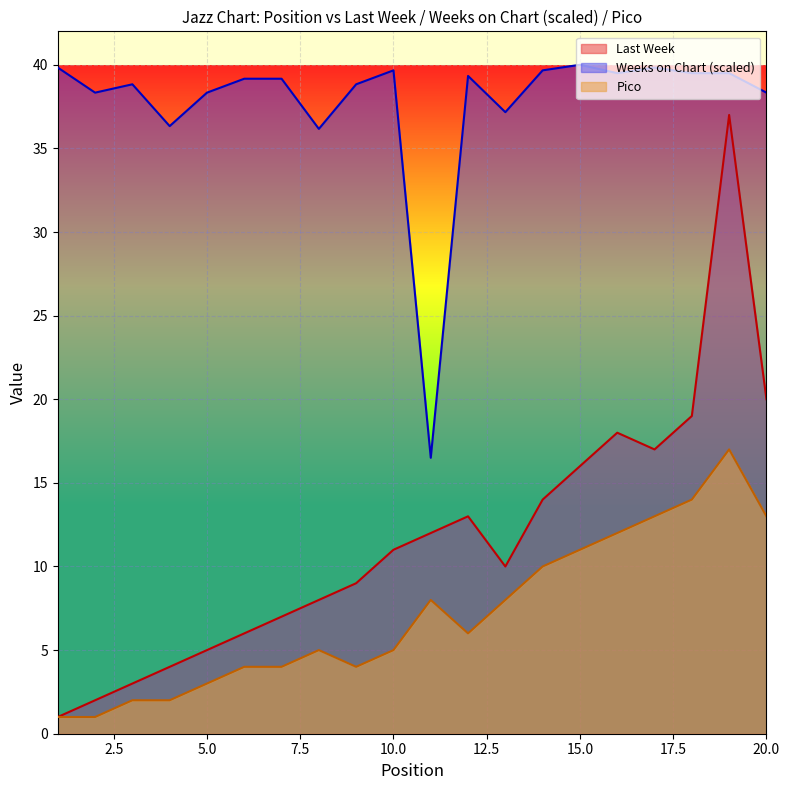

Where is Last Week nearest to the value 19?

18